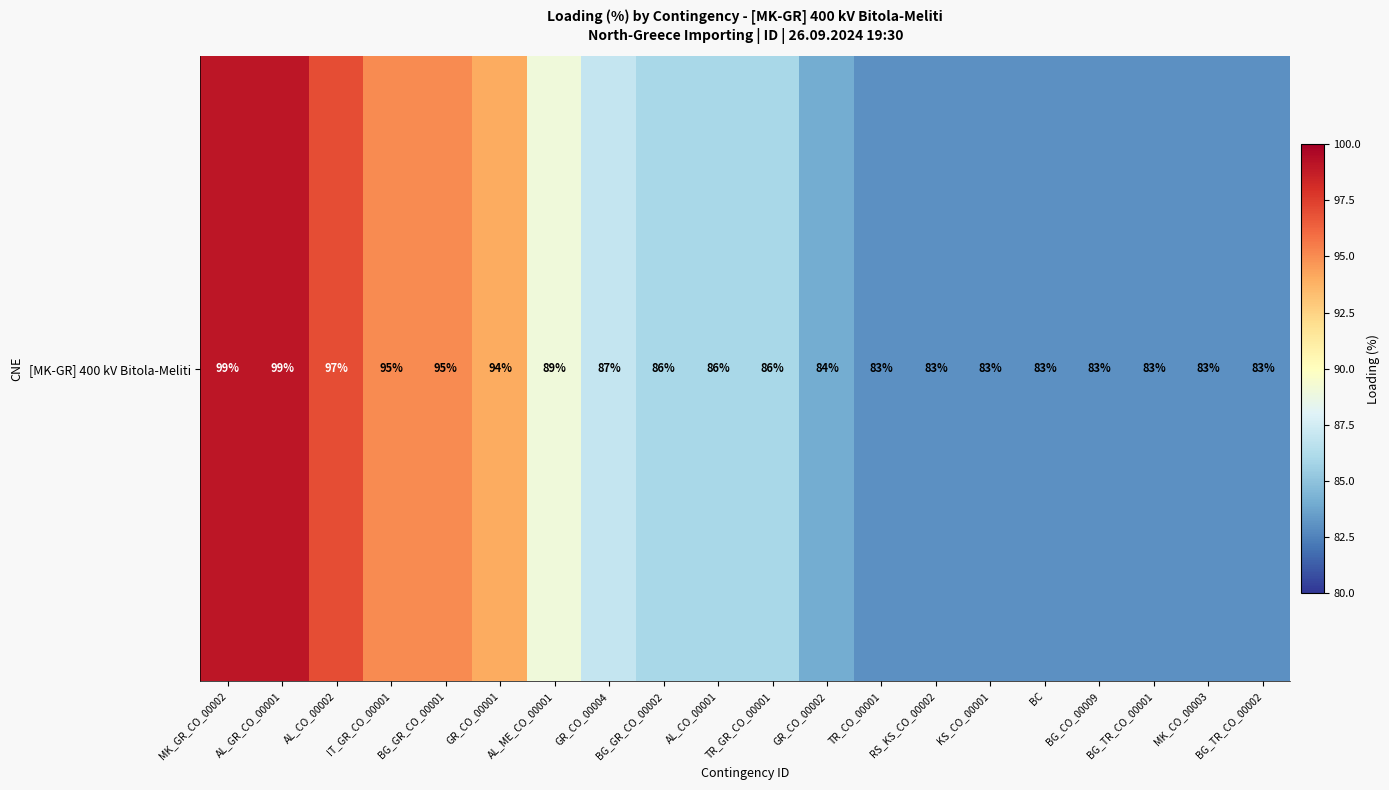

What is the sum of all values?

1761